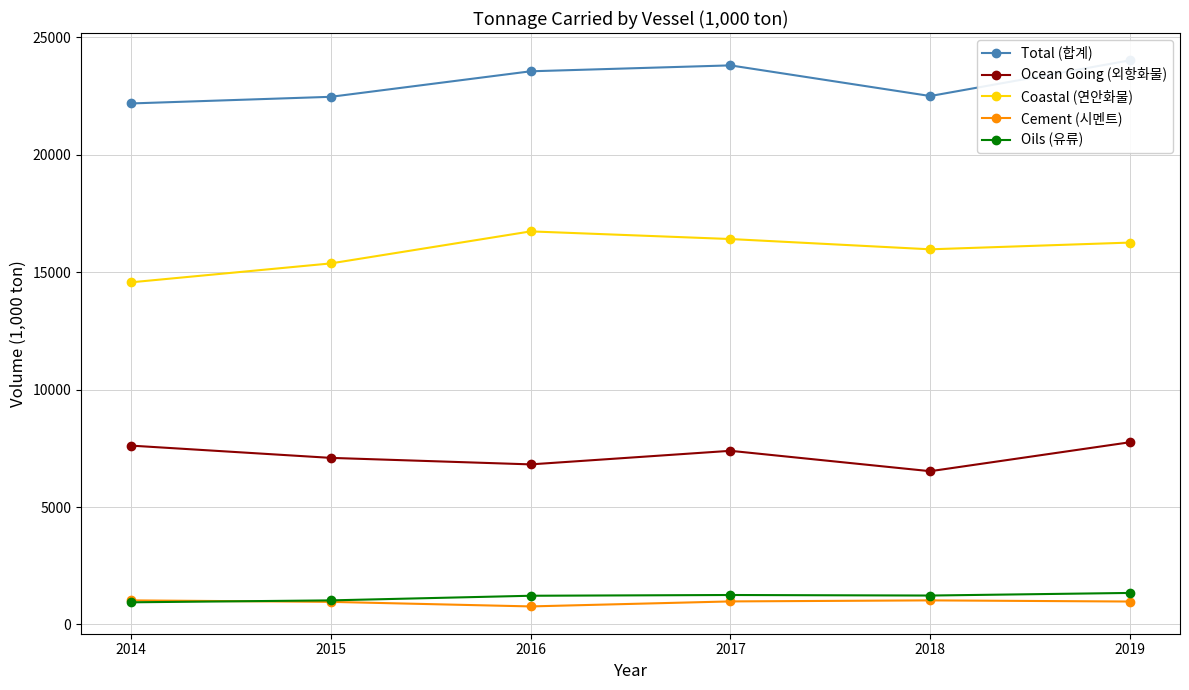

How many values in the Coastal (연안화물) series are below 16257?

3